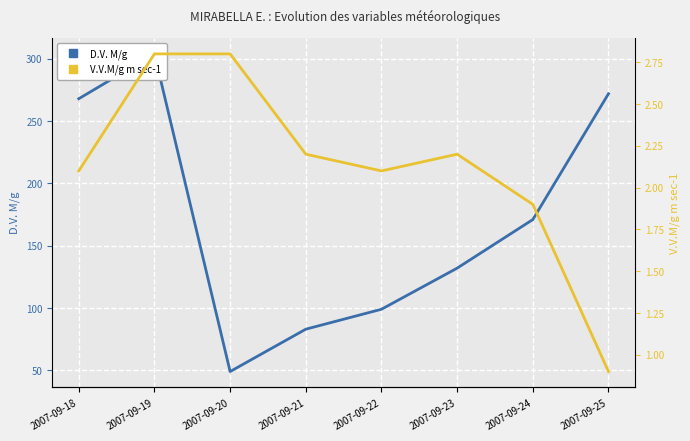

Reading left to right, list all the values displayed in this chart.

D.V. M/g: 2007-09-18=268.0	2007-09-19=304.0	2007-09-20=49.0	2007-09-21=83.0	2007-09-22=99.0	2007-09-23=132.0	2007-09-24=171.0	2007-09-25=272.0
V.V.M/g m sec-1: 2007-09-18=2.1	2007-09-19=2.8	2007-09-20=2.8	2007-09-21=2.2	2007-09-22=2.1	2007-09-23=2.2	2007-09-24=1.9	2007-09-25=0.9